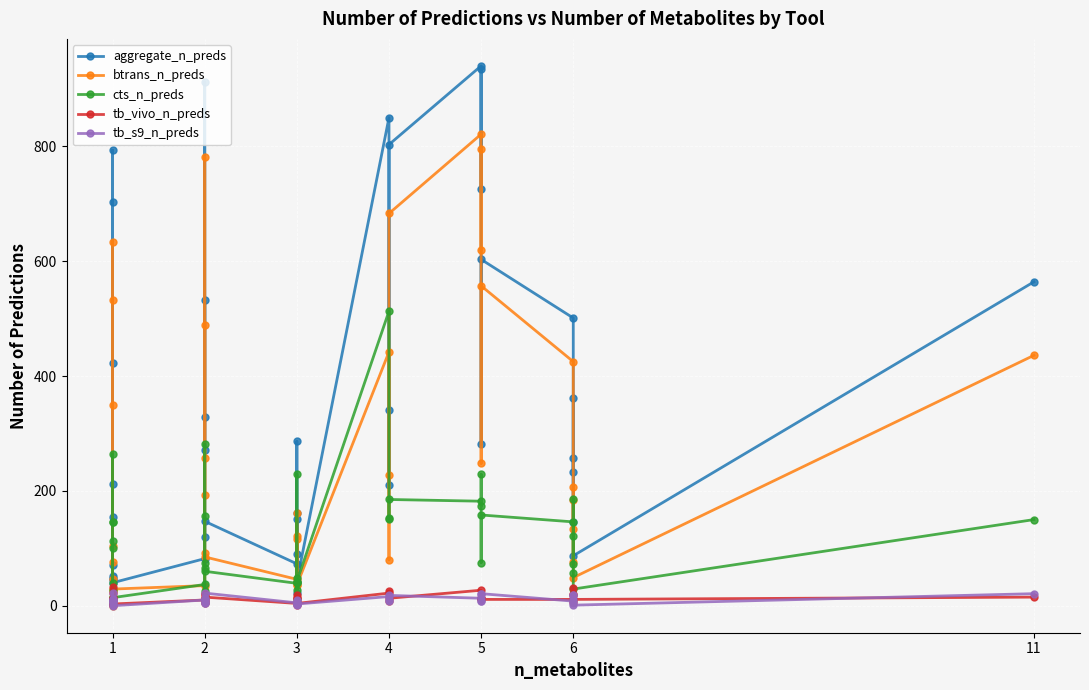

Reading left to right, what are all the values shown in this chart?

aggregate_n_preds: 422	703	212	44	154	793	48	71	51	40	82	329	532	272	912	120	147	73	151	162	23	286	90	42	850	210	341	803	940	726	934	281	603	501	146	361	233	258	87	564
btrans_n_preds: 349	533	104	6	77	634	0	47	26	29	35	257	489	193	781	92	85	46	122	117	7	161	36	36	442	80	228	683	821	619	795	248	557	425	77	206	134	184	49	436
cts_n_preds: 146	146	113	28	100	264	40	13	16	14	37	74	65	157	281	25	60	39	27	48	11	229	42	42	513	151	152	185	182	174	229	75	158	146	72	186	121	57	29	150
tb_vivo_n_preds: 14	32	2	8	3	22	3	13	11	3	10	20	5	13	21	7	15	4	18	6	2	14	13	4	22	8	25	13	27	14	13	12	11	11	6	21	31	18	11	15
tb_s9_n_preds: 8	9	7	8	1	23	5	12	11	0	10	11	4	6	13	5	22	5	10	3	2	9	3	3	16	9	10	18	13	9	21	8	21	8	4	19	19	11	1	21